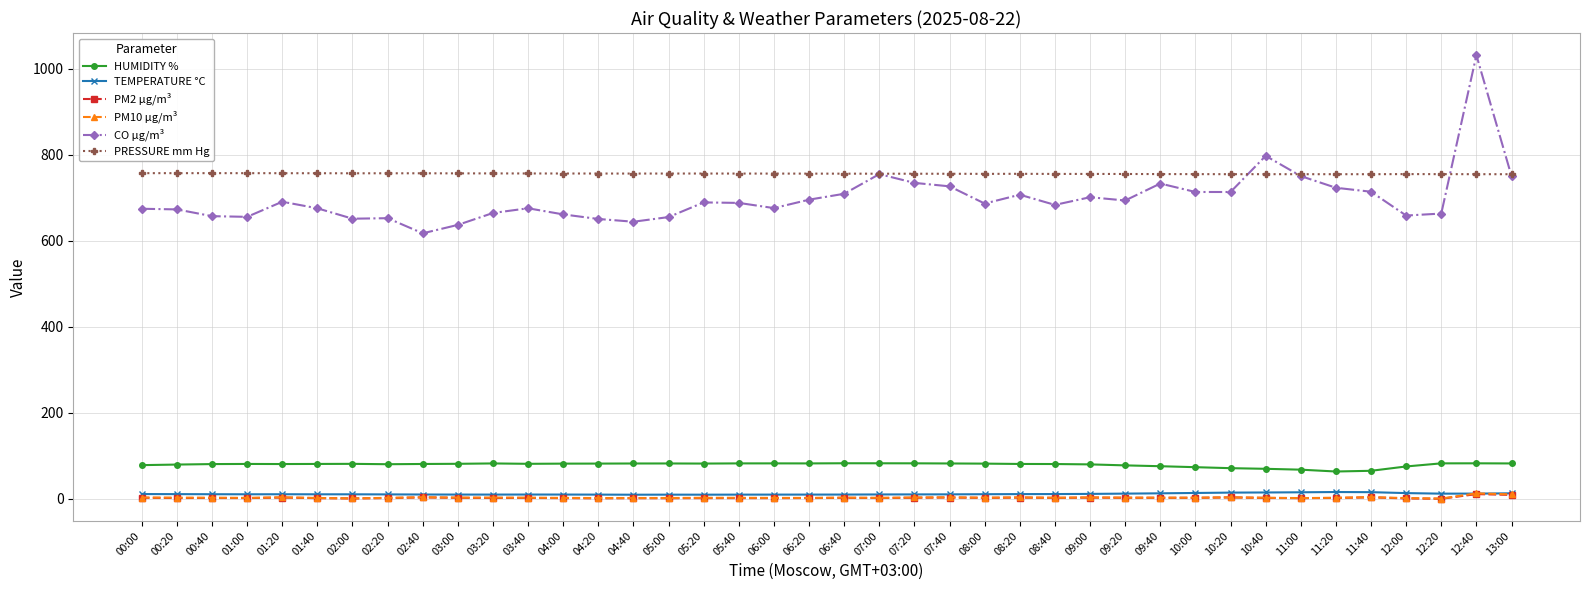

At which label is CO µg/m³ closest to 824?

10:40